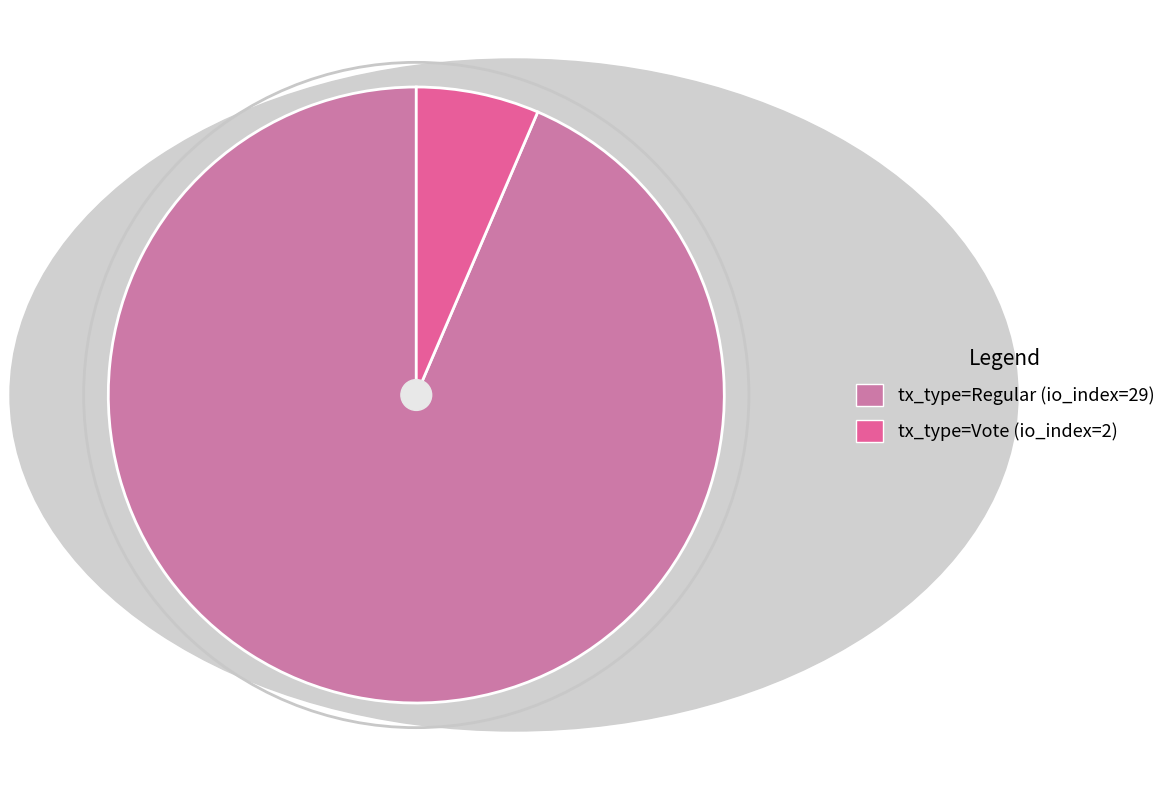

What is the largest slice in the pie chart?

tx_type=Regular (io_index=29)